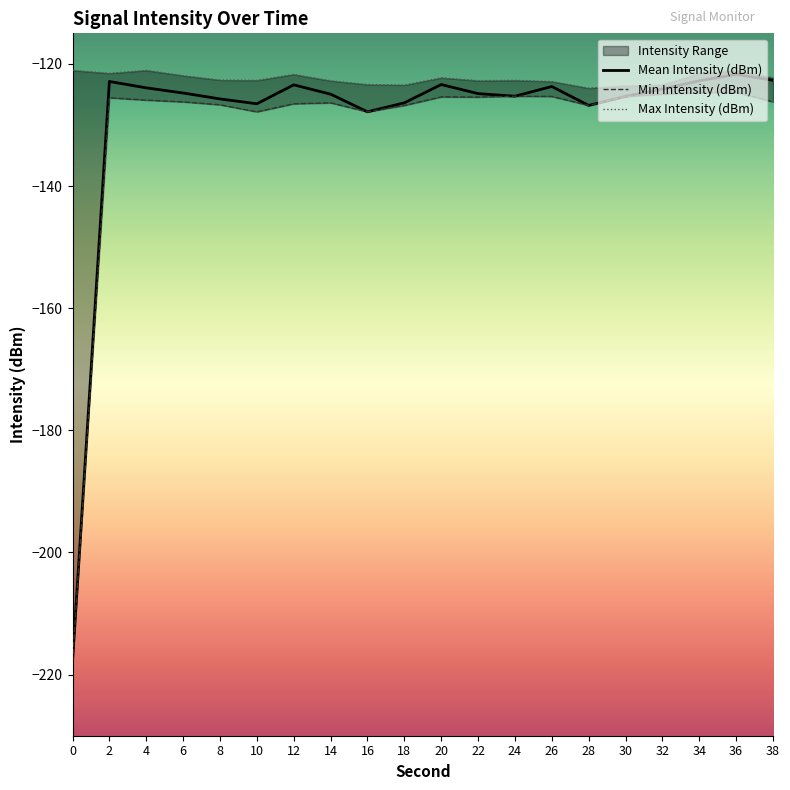

Read the Mean Intensity (dBm) value at 30.

-125.3